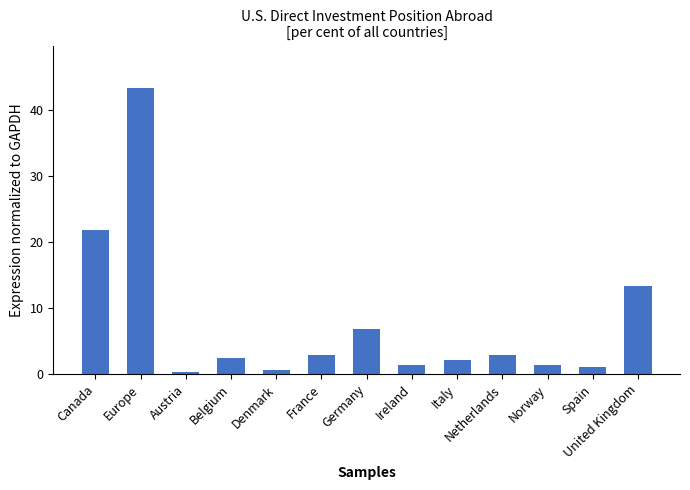

At which label is the value closest to 21?

Canada